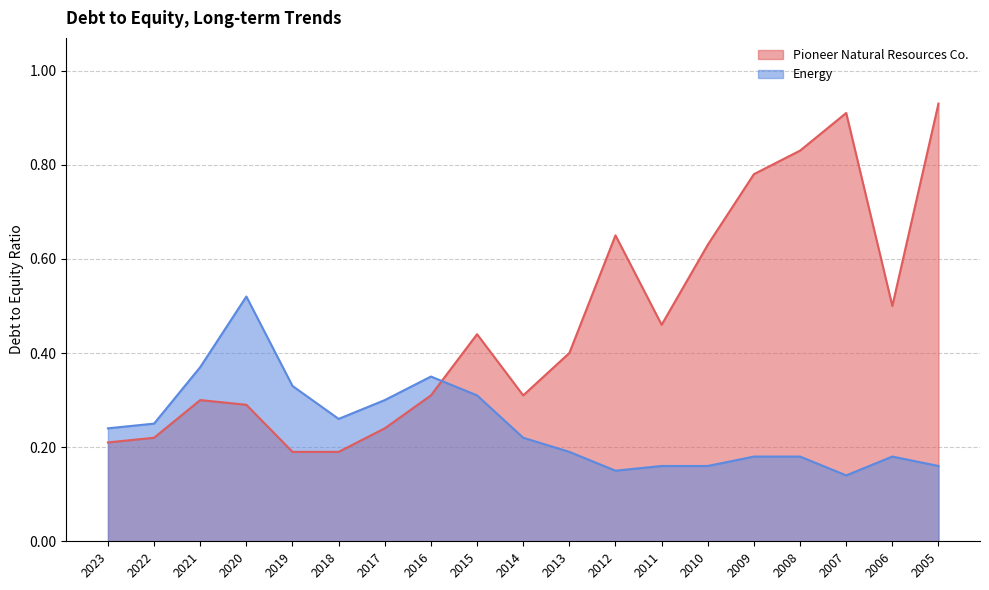

Reading left to right, what are all the values shown in this chart?

Pioneer Natural Resources Co.: 2023=0.2	2022=0.2	2021=0.3	2020=0.3	2019=0.2	2018=0.2	2017=0.2	2016=0.3	2015=0.4	2014=0.3	2013=0.4	2012=0.7	2011=0.5	2010=0.6	2009=0.8	2008=0.8	2007=0.9	2006=0.5	2005=0.9
Energy: 2023=0.2	2022=0.2	2021=0.4	2020=0.5	2019=0.3	2018=0.3	2017=0.3	2016=0.3	2015=0.3	2014=0.2	2013=0.2	2012=0.1	2011=0.2	2010=0.2	2009=0.2	2008=0.2	2007=0.1	2006=0.2	2005=0.2